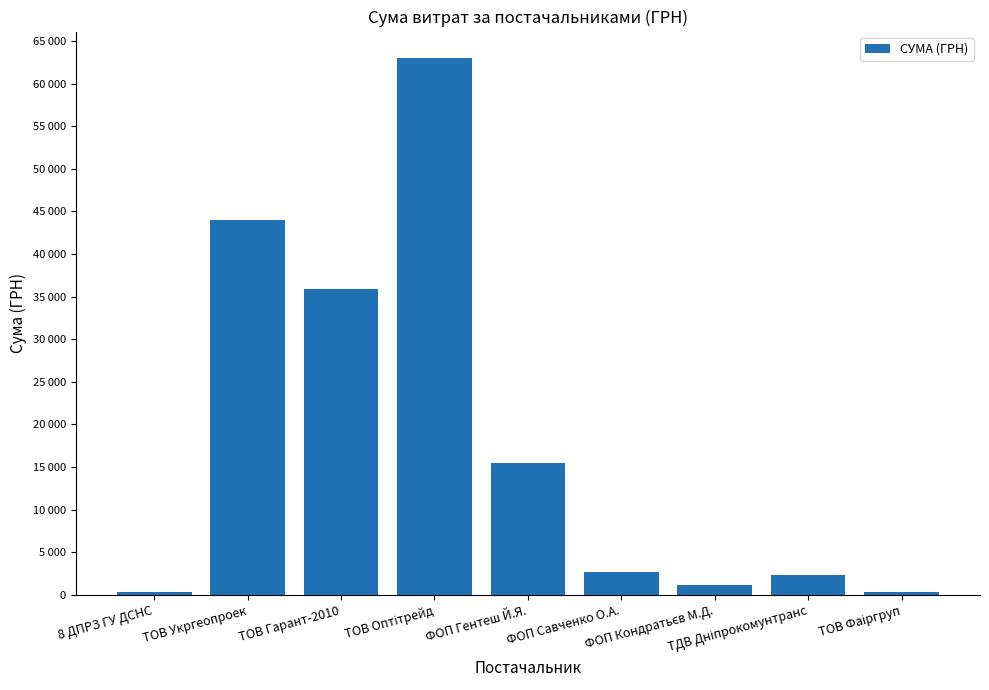

Reading right to left, what are all the values shown in this chart?

ТОВ Фаіргруп=370.6	ТДВ Дніпрокомунтранс=2255.2	ФОП Кондратьєв М.Д.=1179.0	ФОП Савченко О.А.=2615.0	ФОП Гентеш Й.Я.=15466.0	ТОВ Оптітрейд=62955.0	ТОВ Гарант-2010=35854.0	ТОВ Укргеопроек=43943.4	8 ДПРЗ ГУ ДСНС=348.2